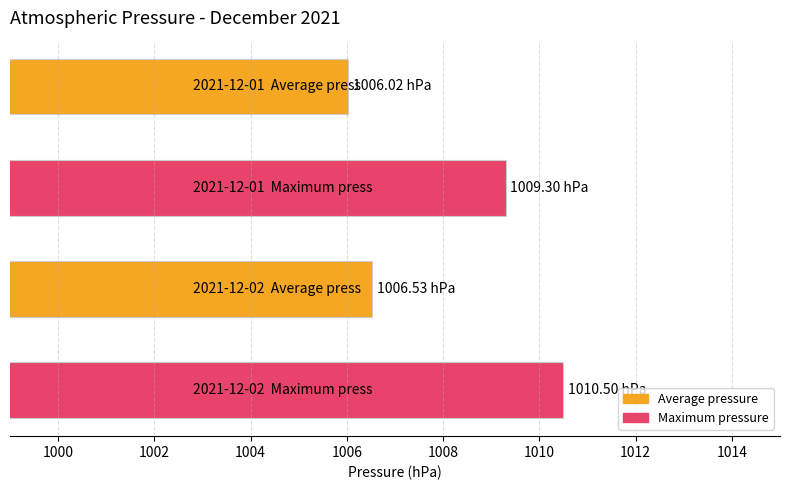

What is the average value?

1008.1